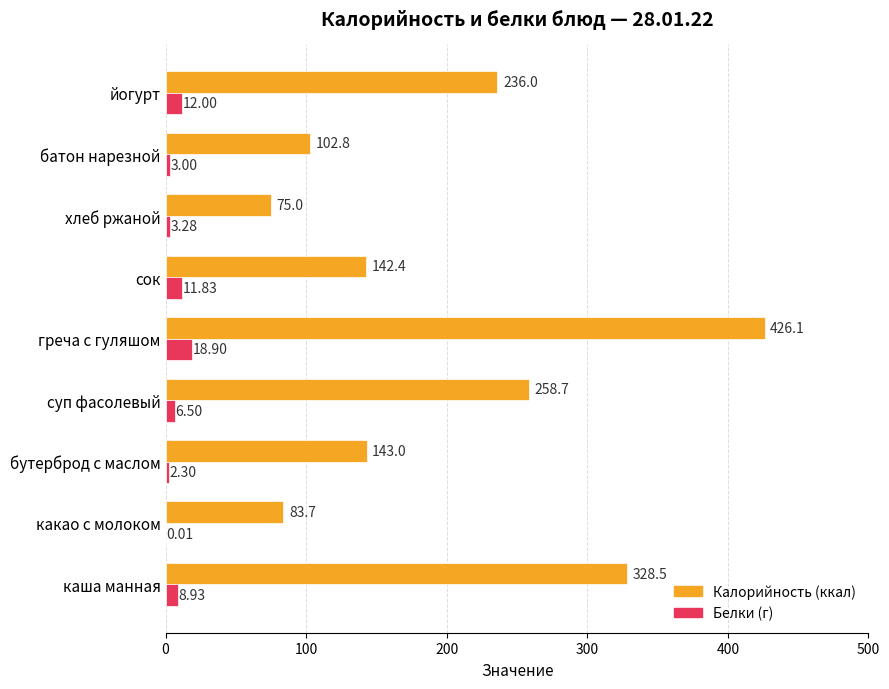

Where is Белки (г) nearest to the value 9?

каша манная